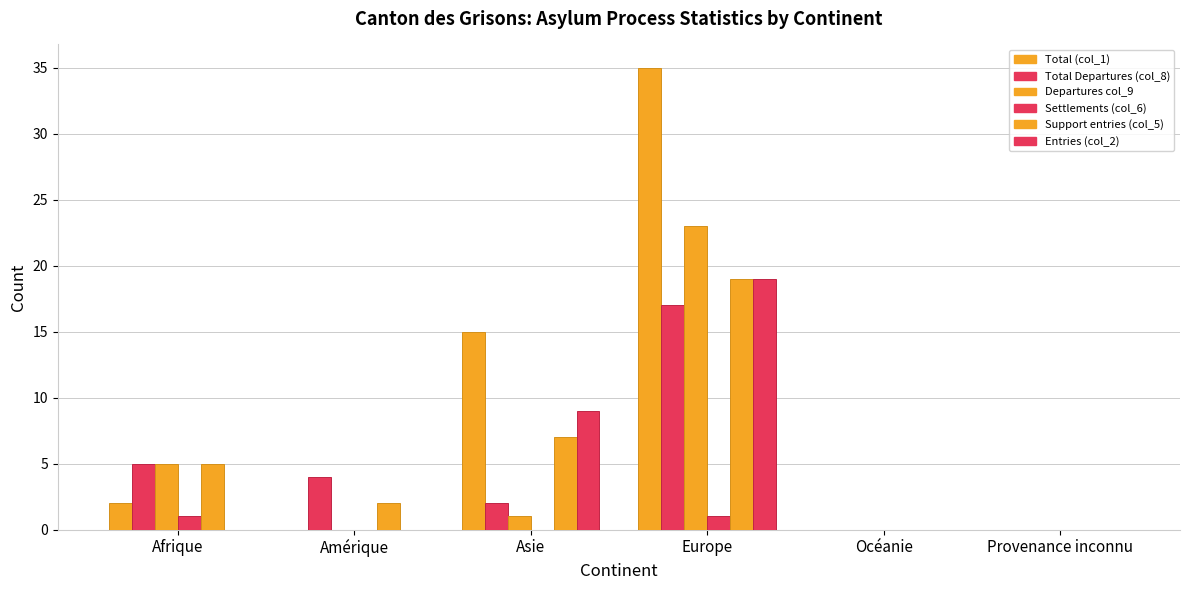

How many groups of bars are there?

6